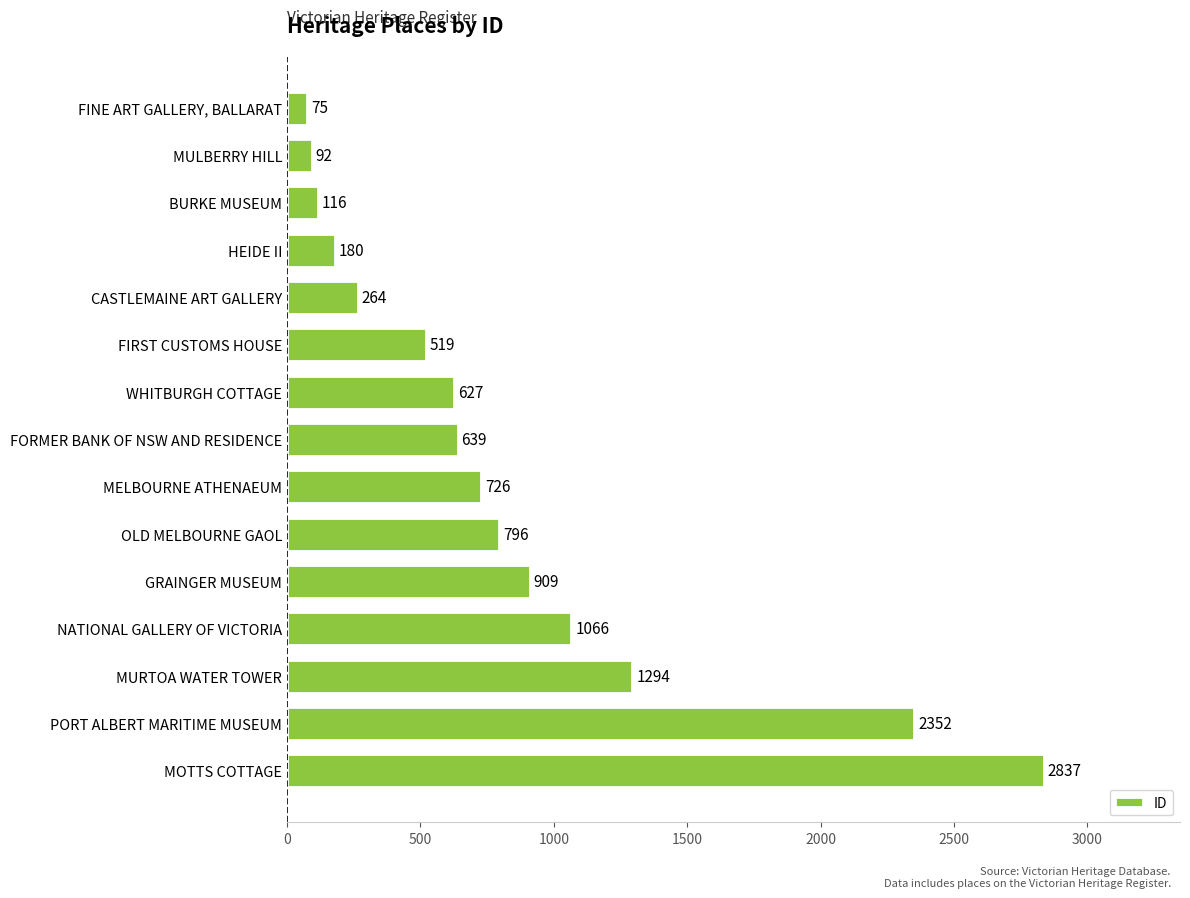

Reading bottom to top, extract all data points from this chart.

MOTTS COTTAGE=2837	PORT ALBERT MARITIME MUSEUM=2352	MURTOA WATER TOWER=1294	NATIONAL GALLERY OF VICTORIA=1066	GRAINGER MUSEUM=909	OLD MELBOURNE GAOL=796	MELBOURNE ATHENAEUM=726	FORMER BANK OF NSW AND RESIDENCE=639	WHITBURGH COTTAGE=627	FIRST CUSTOMS HOUSE=519	CASTLEMAINE ART GALLERY=264	HEIDE II=180	BURKE MUSEUM=116	MULBERRY HILL=92	FINE ART GALLERY, BALLARAT=75